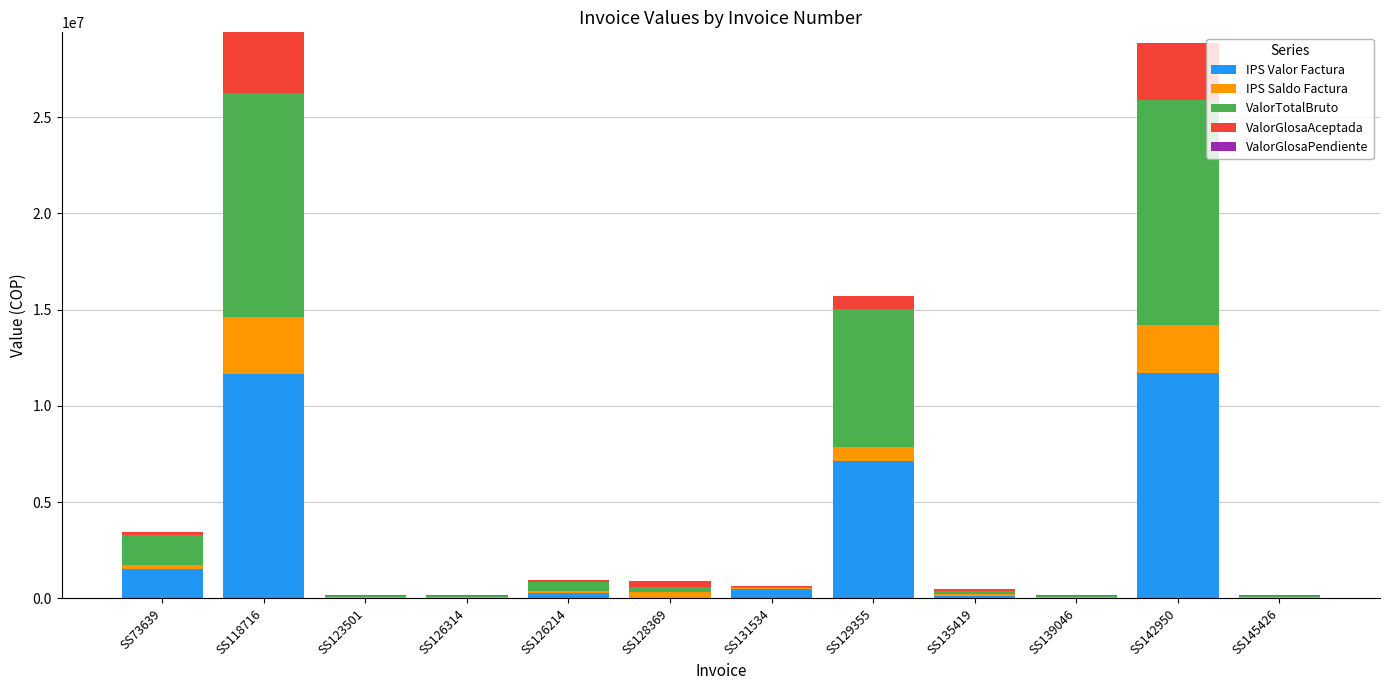

What is the highest value of the IPS Valor Factura series?

11725562